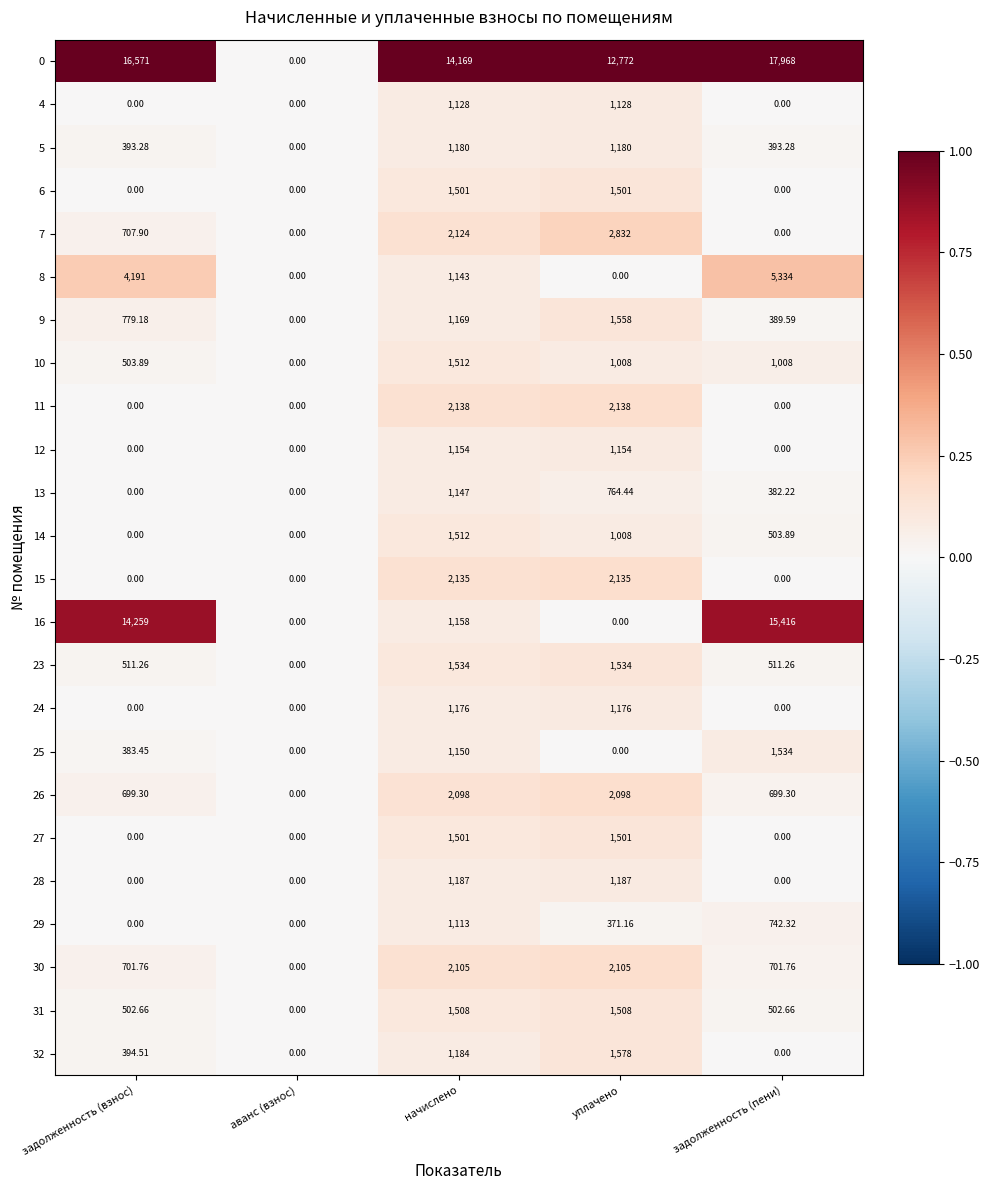

Which label corresponds to the largest value in the chart?

задолженность (пени)